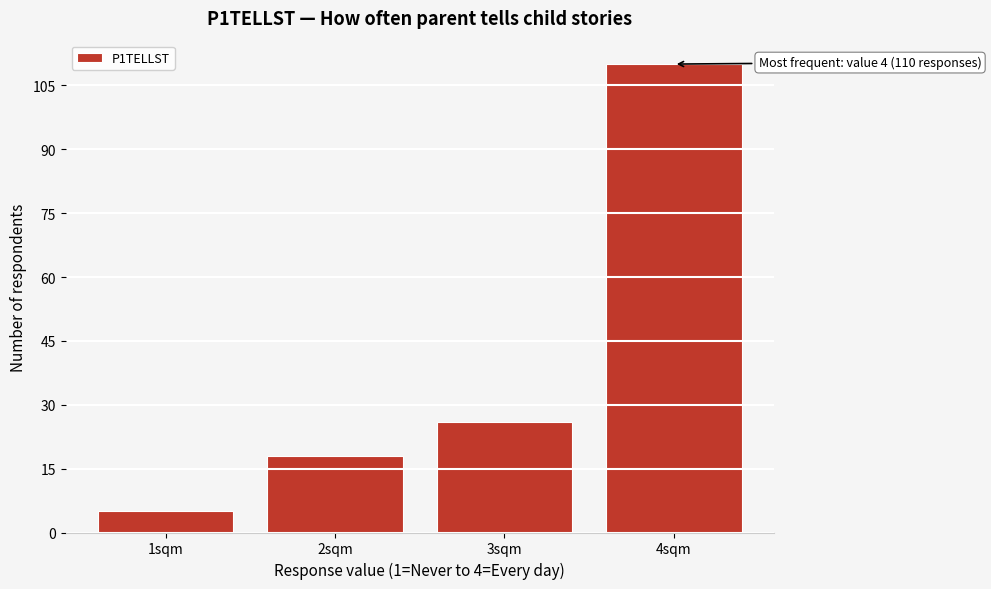

Over which range of the x-axis is the bar tallest?

3.5 to 4.5